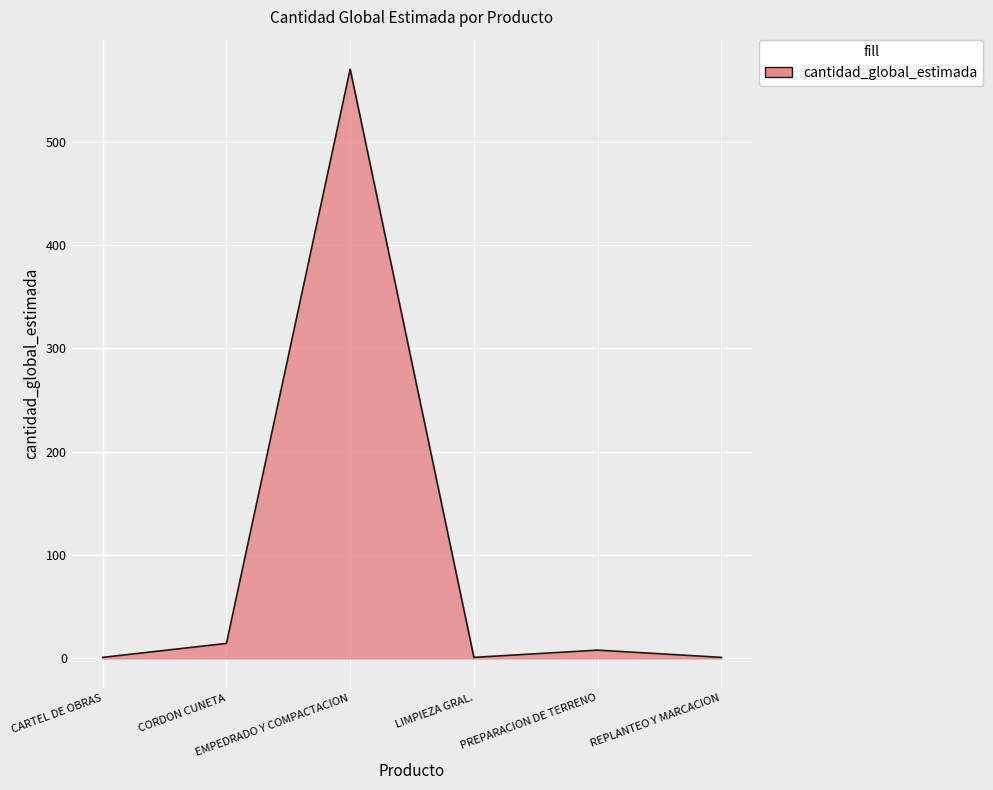

What is the difference between the second highest and second lowest values?

13.5